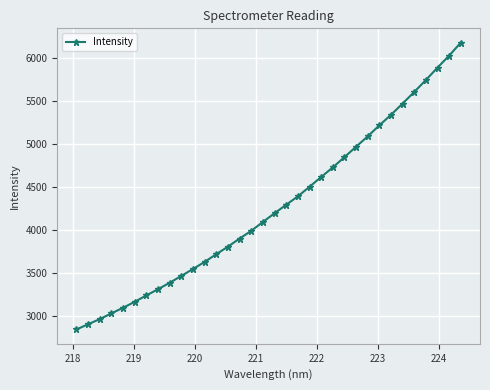

What is the smallest value displayed?

2838.4